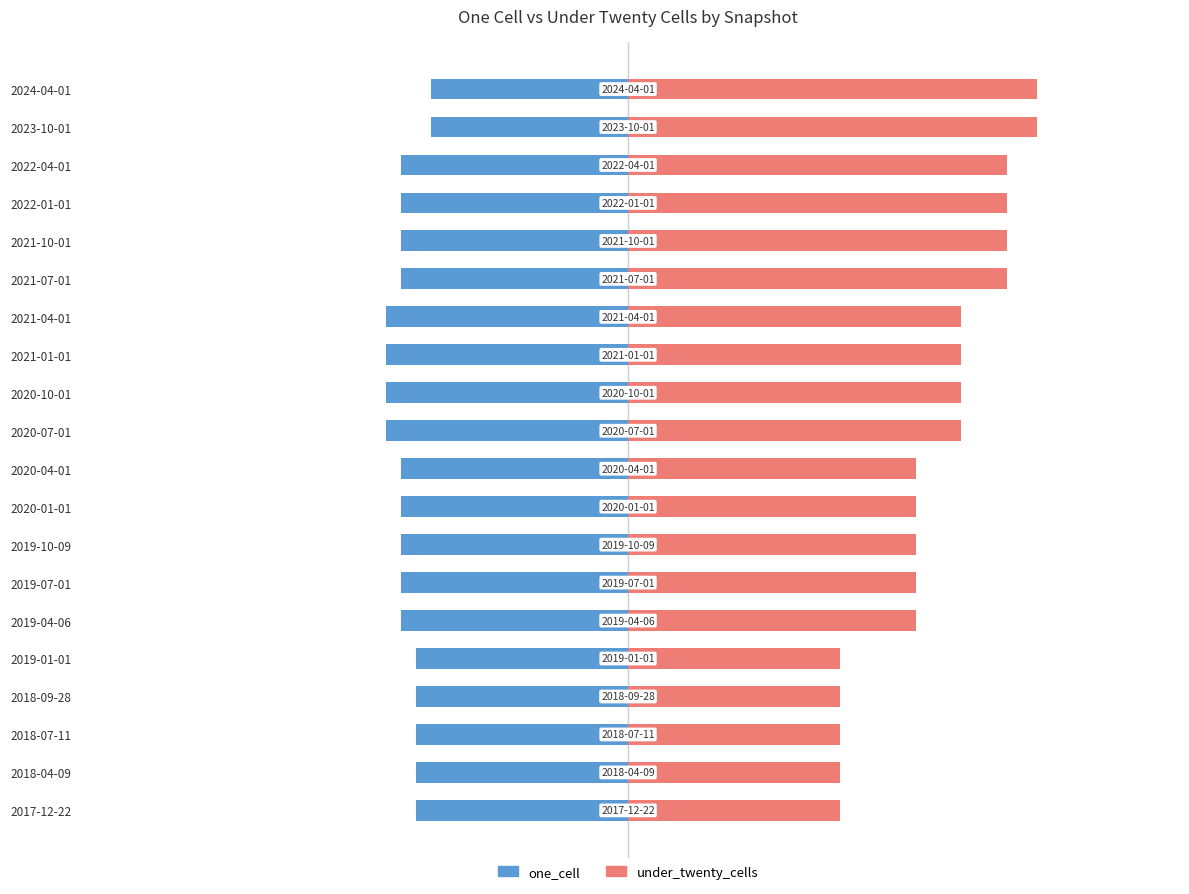

Count the one_cell values in the range -15 to -14.

14